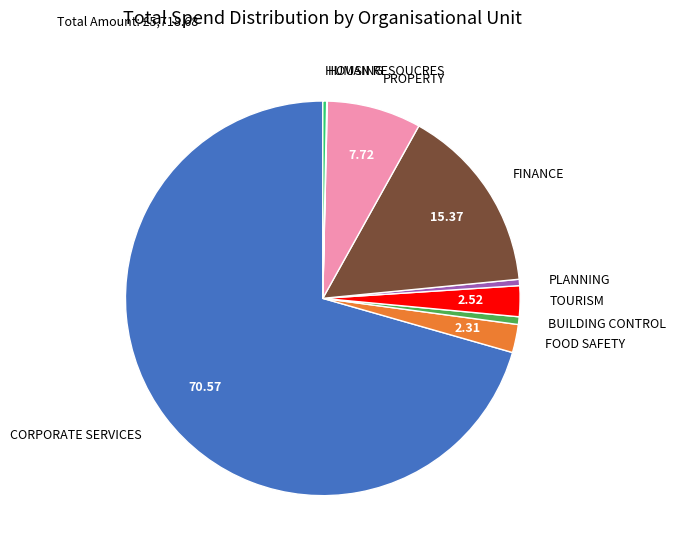

Combined, do PLANNING and FOOD SAFETY account for over 50%?

No